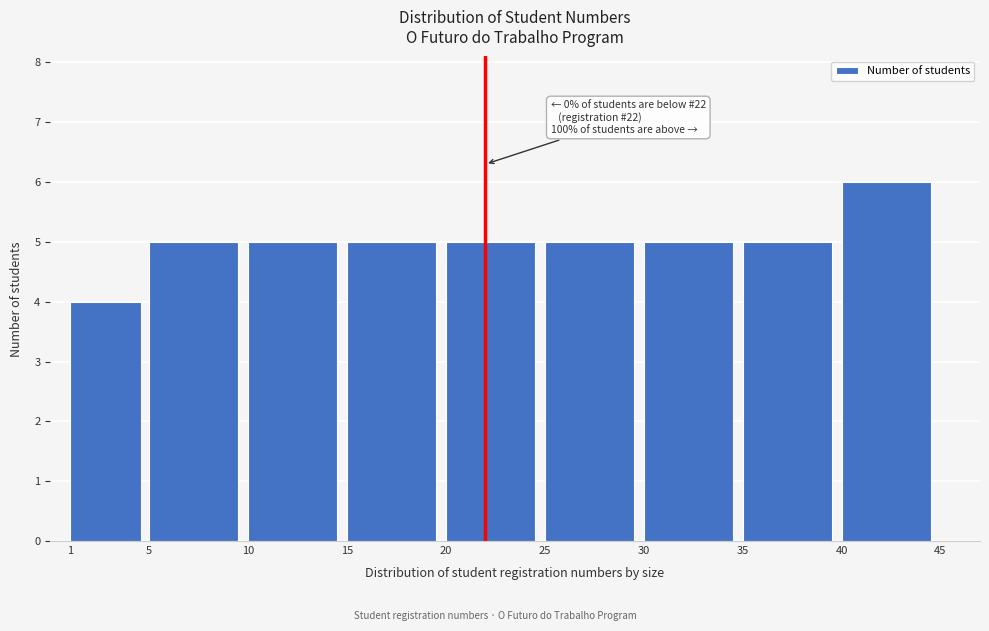

Over which range of the x-axis is the bar tallest?

40 to 45